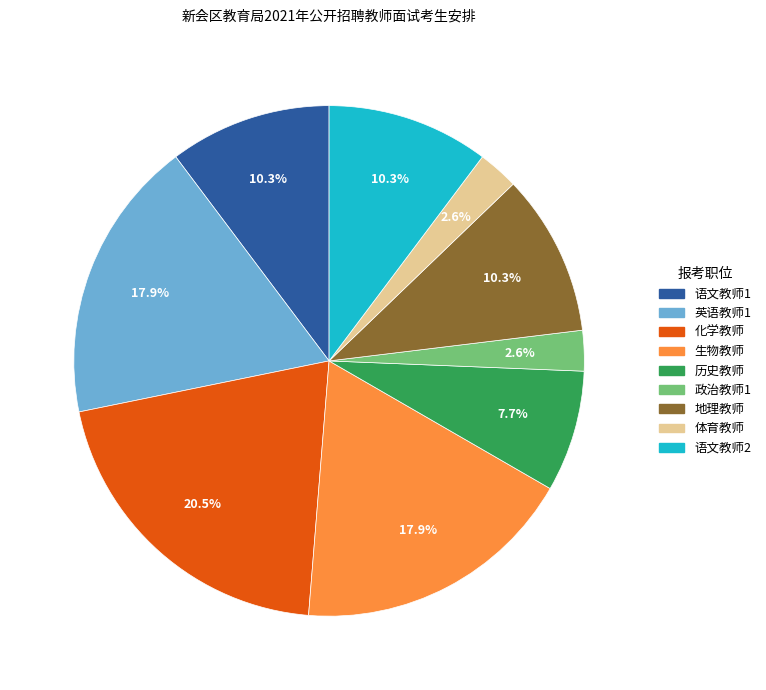

To the nearest percent, what percentage of the pie is 语文教师1?

10%